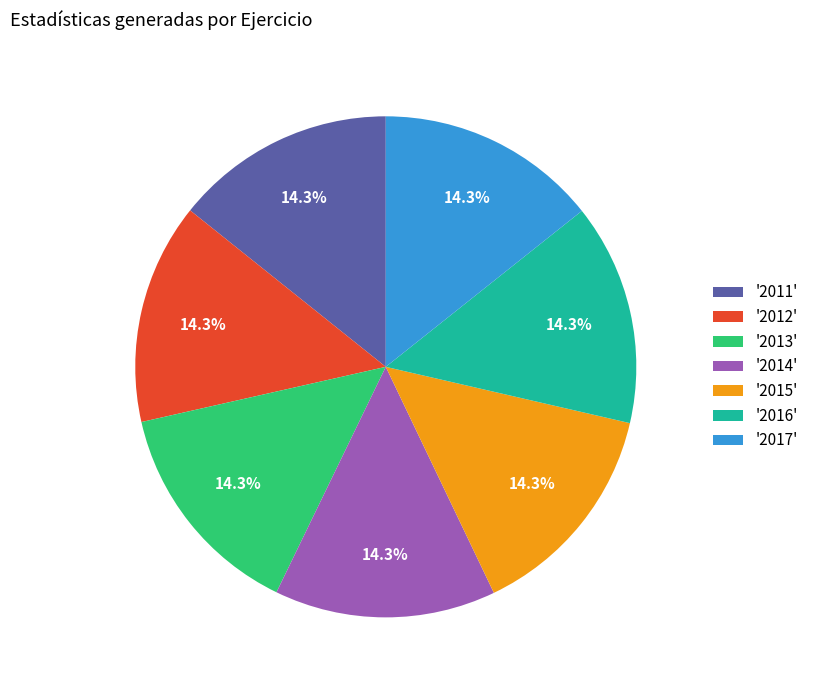

Is '2013' the majority of the pie?

No